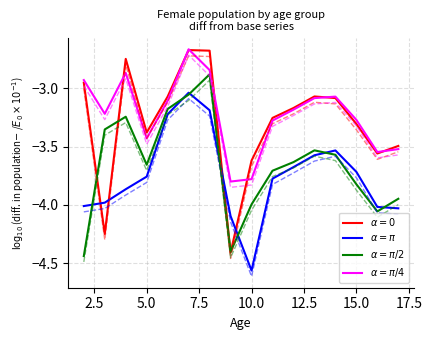

What is the maximum value for $\alpha=\pi/4$?

-2.7